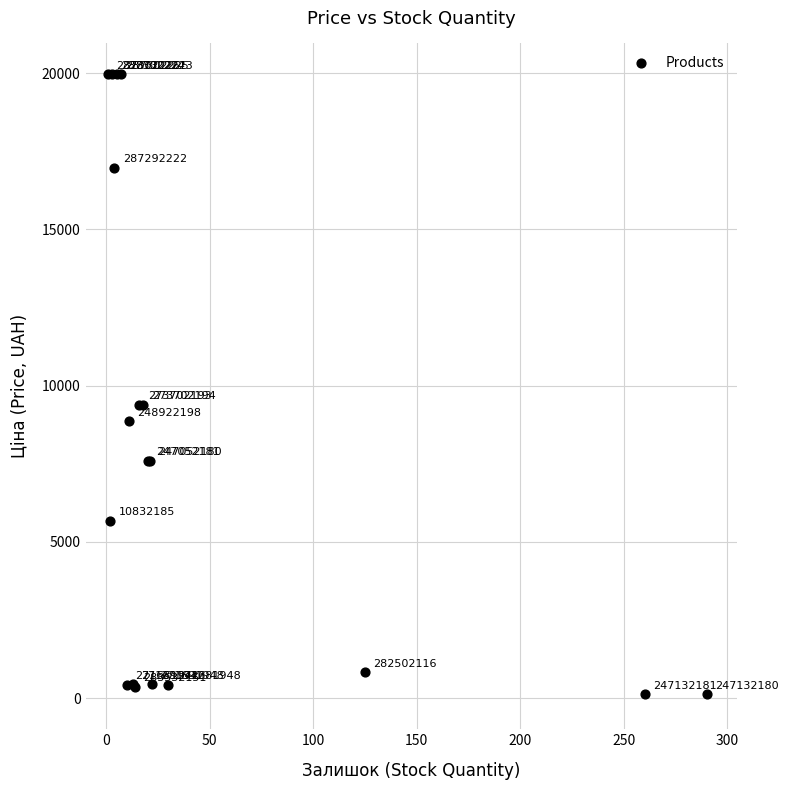

What Y value in the scatter plot is closest to 10039?

9384.0